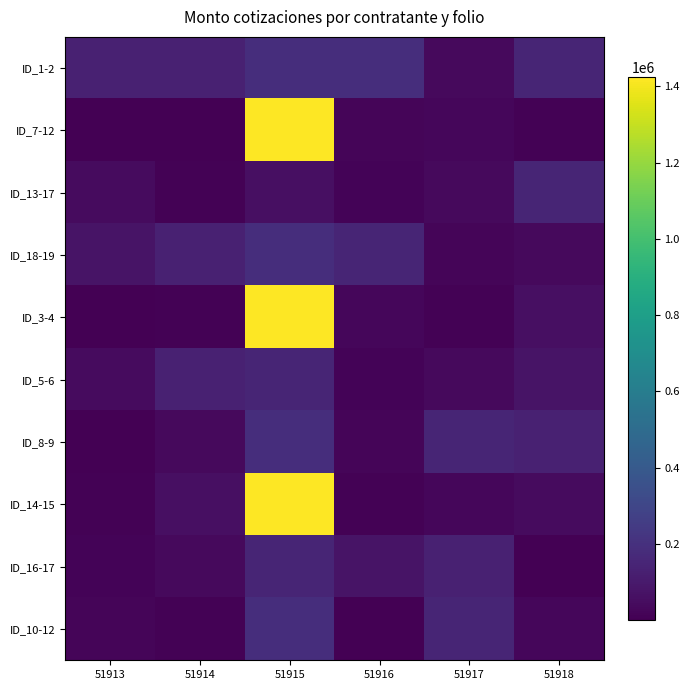

Which category has the lowest value across all series?

51914